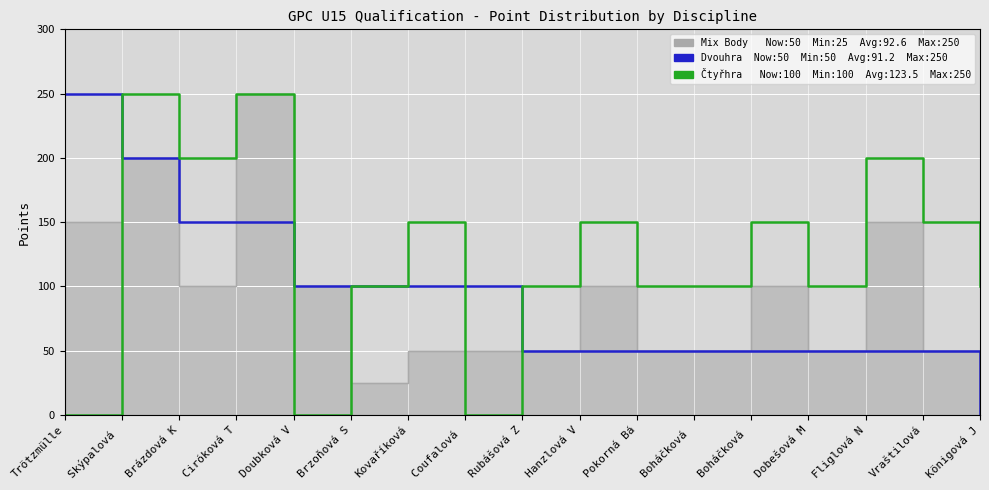

In Mix Body, how many points are higher than both neighbors (excluding endpoints)?

5